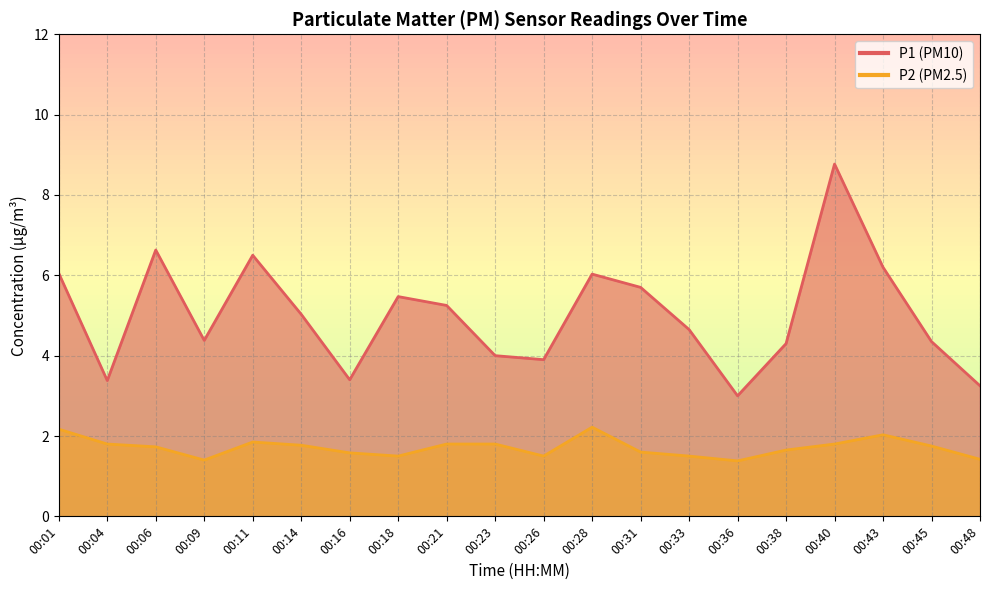

What is the difference between the P1 values at 00:23 and 00:33?

0.7